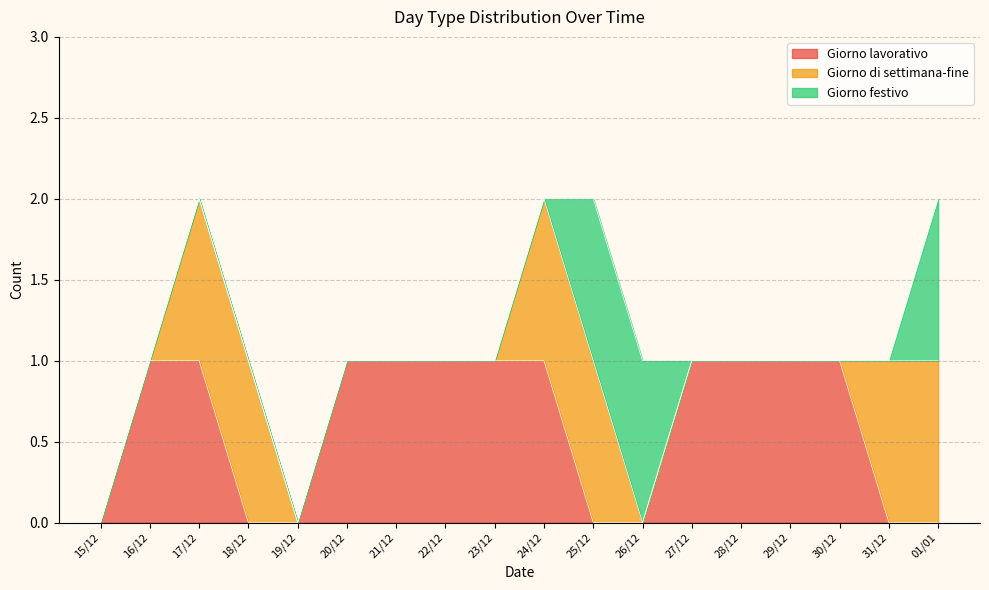

What is the difference between the maximum and second lowest values in the Giorno di settimana-fine series?

1